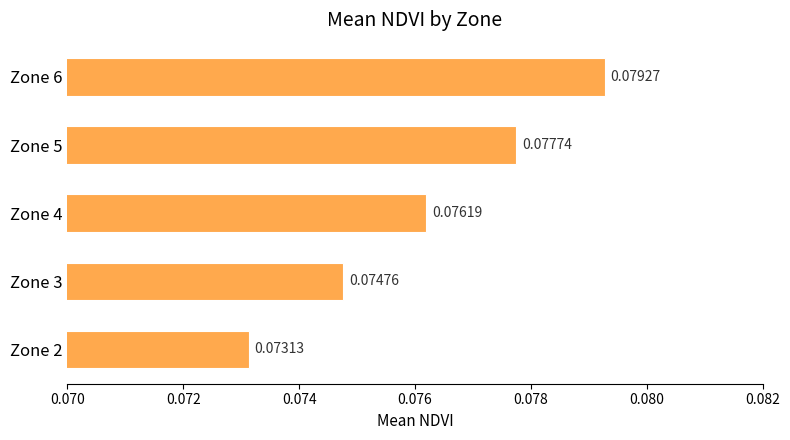

Which has a higher value, Zone 6 or Zone 4?

Zone 6